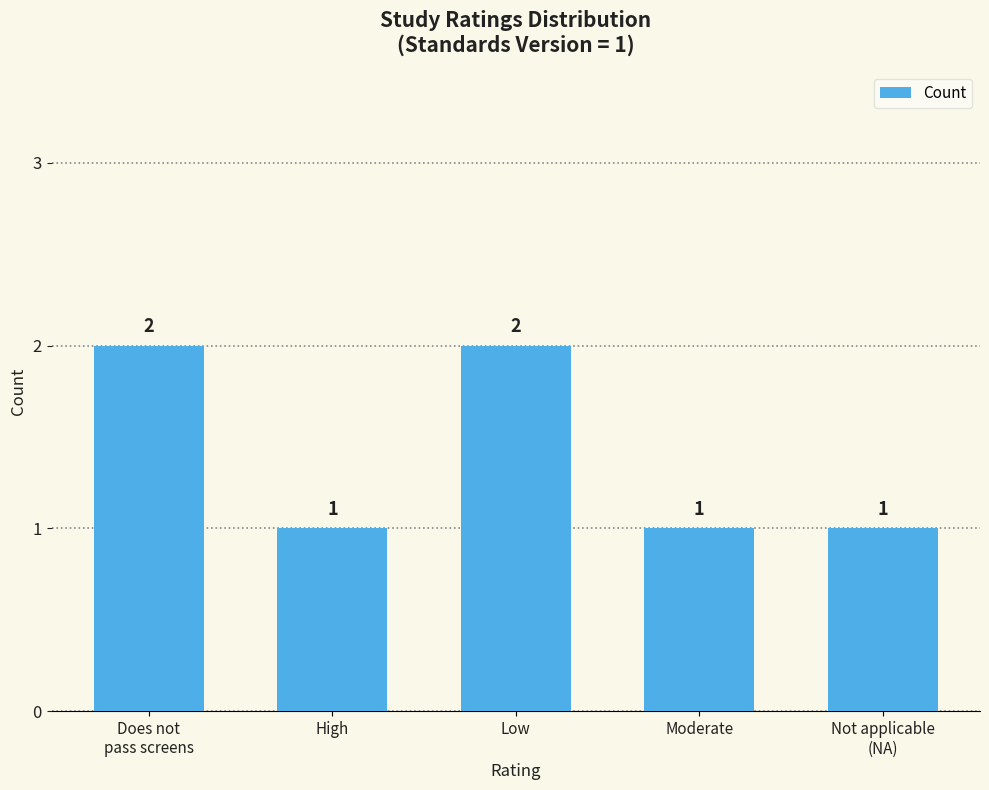

The value at High is 1. True or false?

True